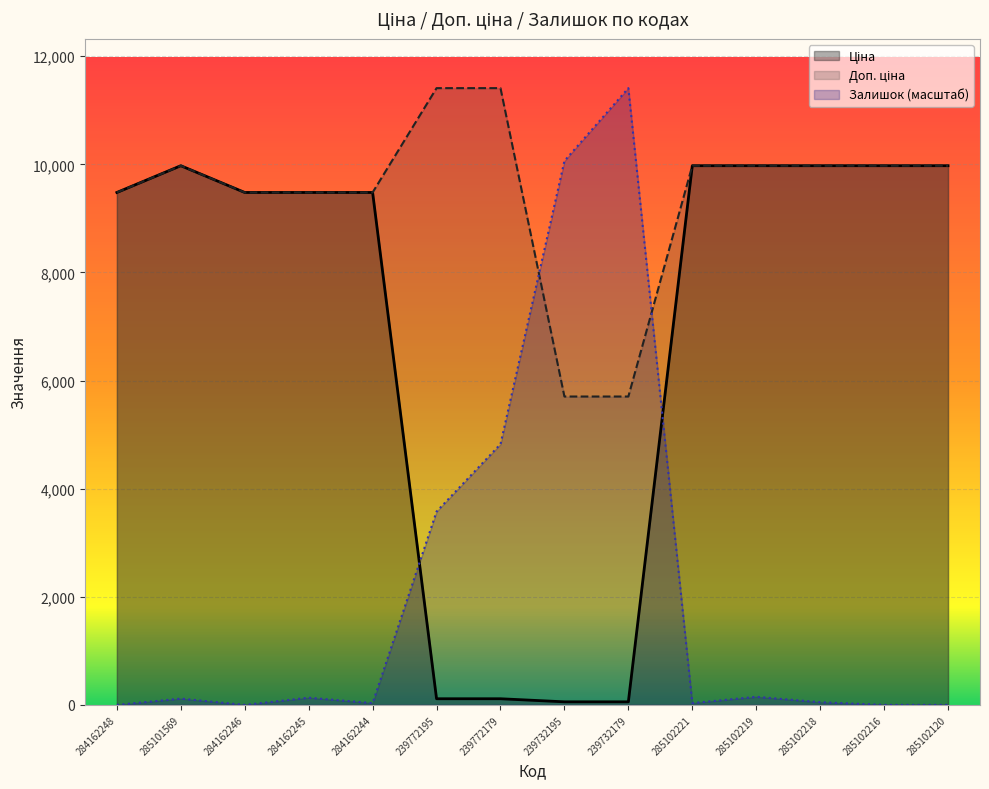

Between 239732195 and 285101569, which is larger?

285101569